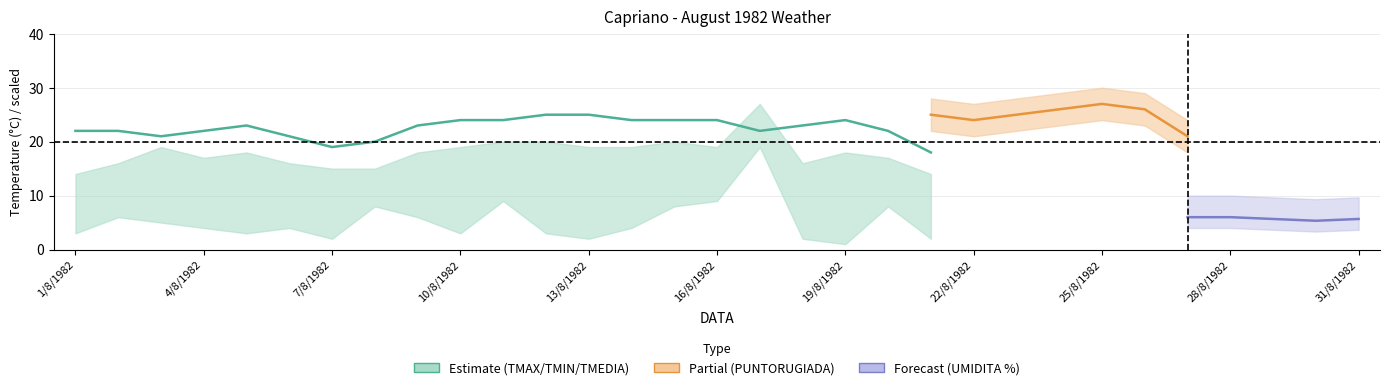

What is the smallest value displayed?

1